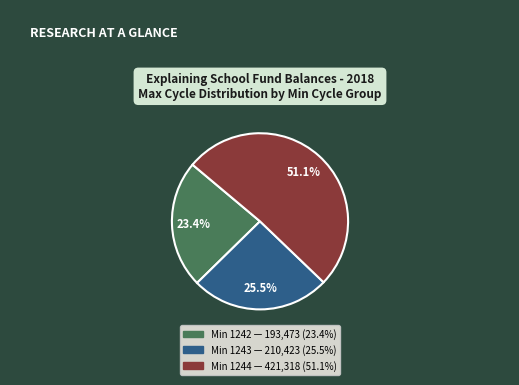

Is there a majority slice in this chart?

Yes